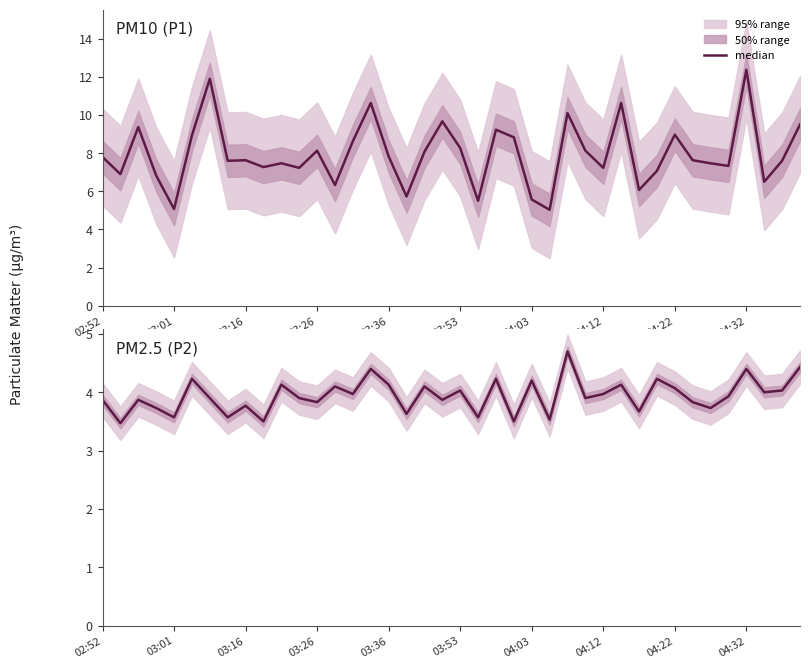

Does the chart display data point markers on the line(s)?

No